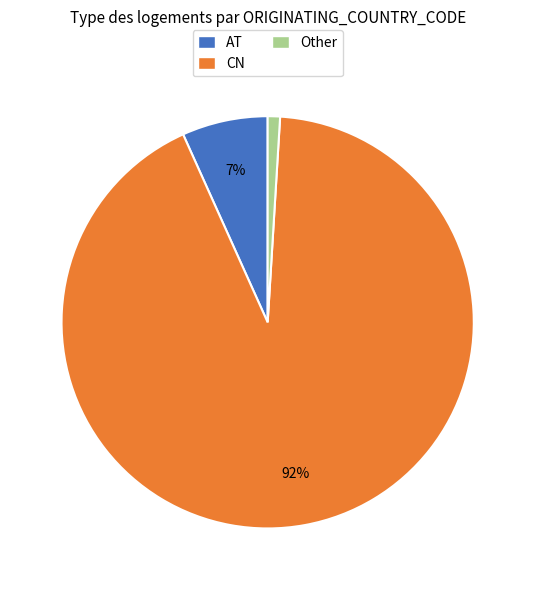

The CN slice represents 92% of the pie. True or false?

True